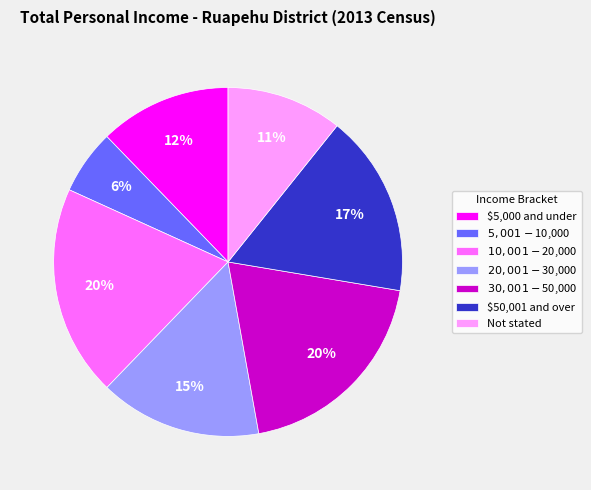

How many slices are in this pie chart?

7